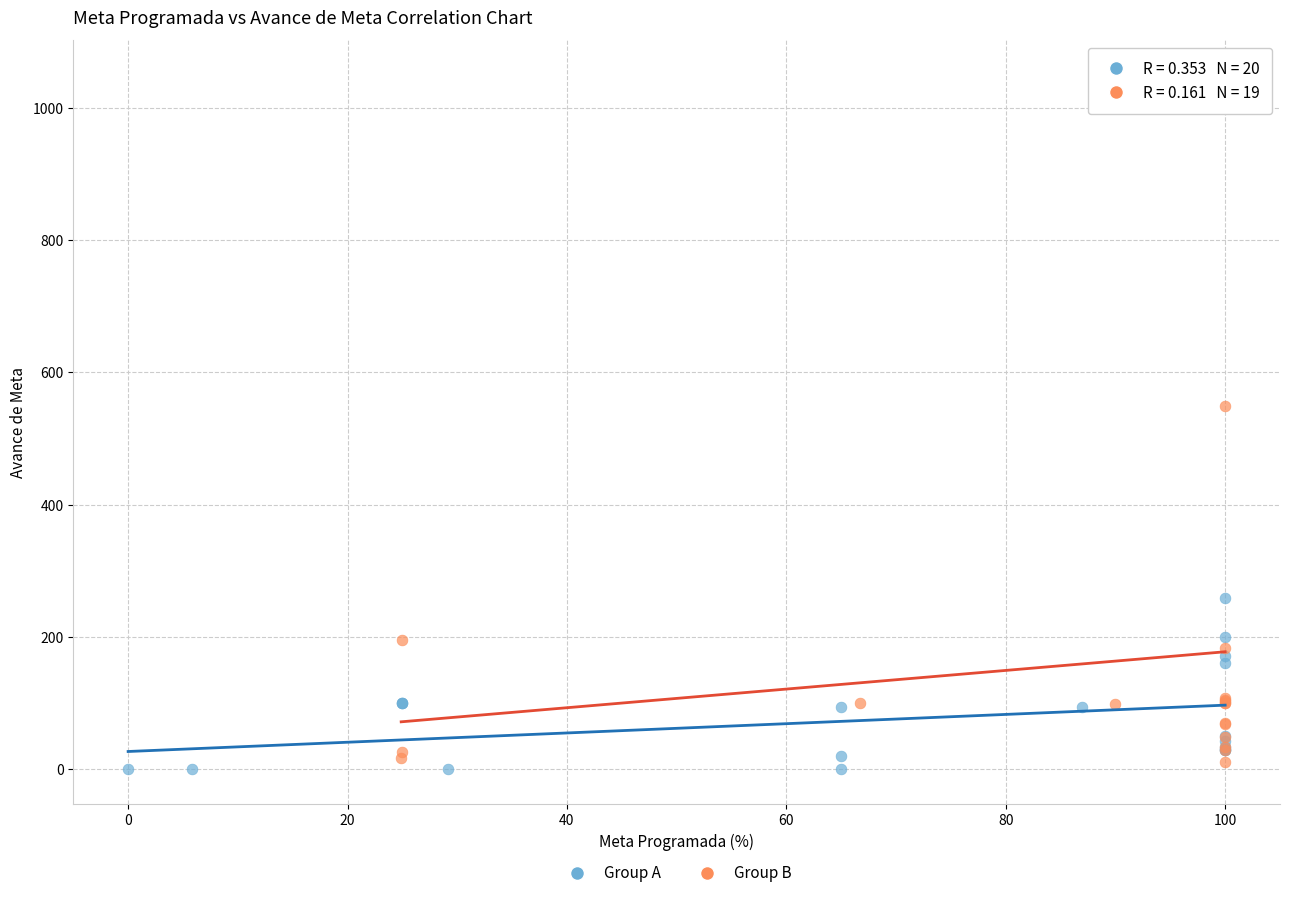

What are all the series names shown in the legend?

Group A, Group B